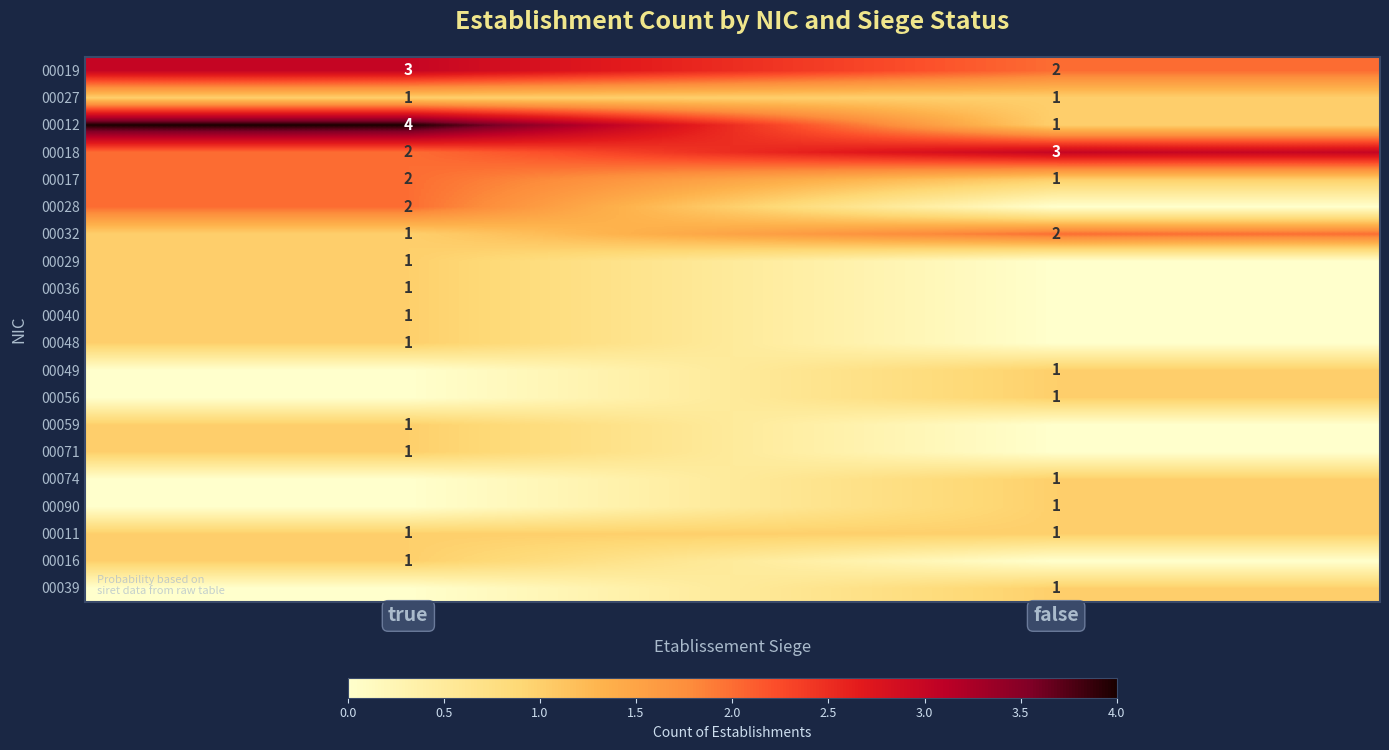

List the labels in order of 00019 value, largest first.

true, false